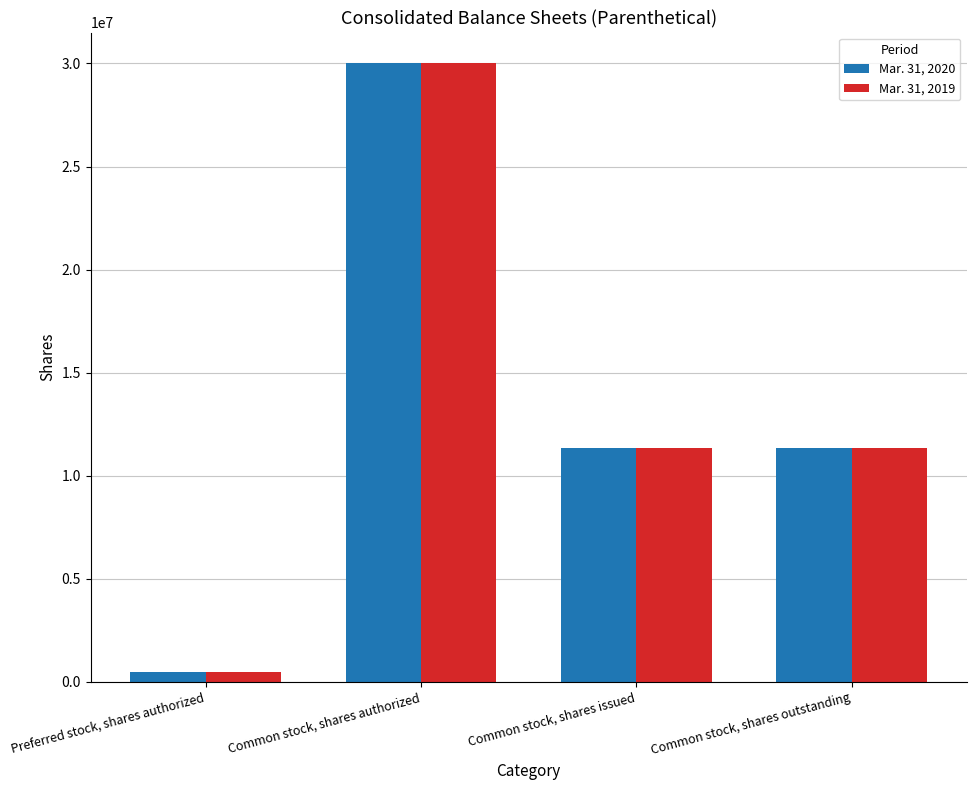

How many data points does each series have?

4